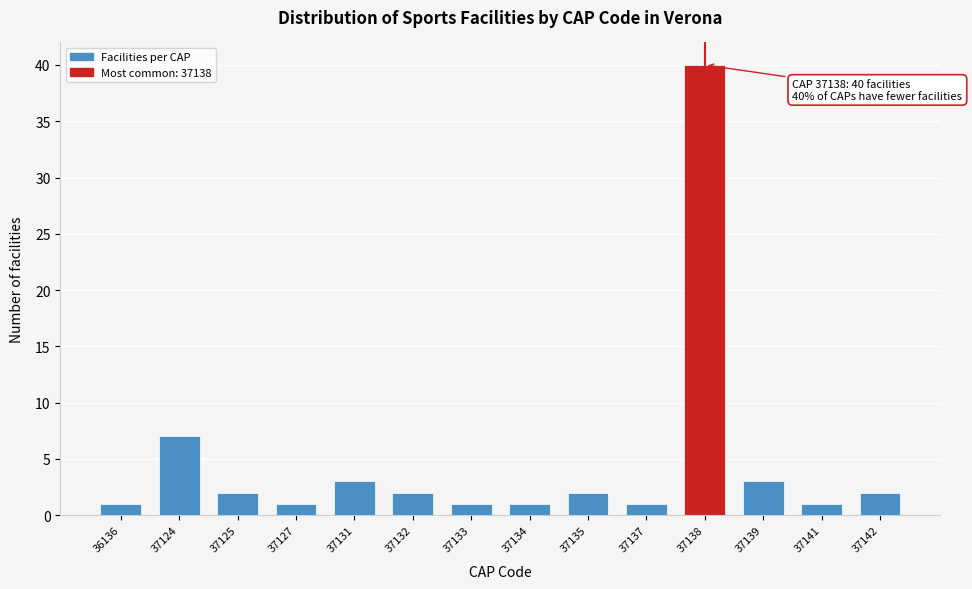

Reading left to right, what are all the values shown in this chart?

36136=1	37124=7	37125=2	37127=1	37131=3	37132=2	37133=1	37134=1	37135=2	37137=1	37138=40	37139=3	37141=1	37142=2